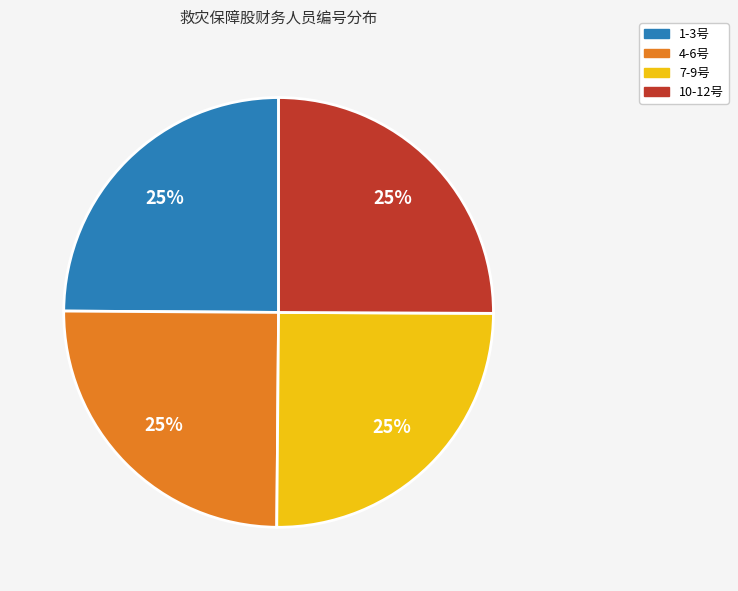

What is the ratio of the value at 10-12号 to the value at 7-9号?

1.0